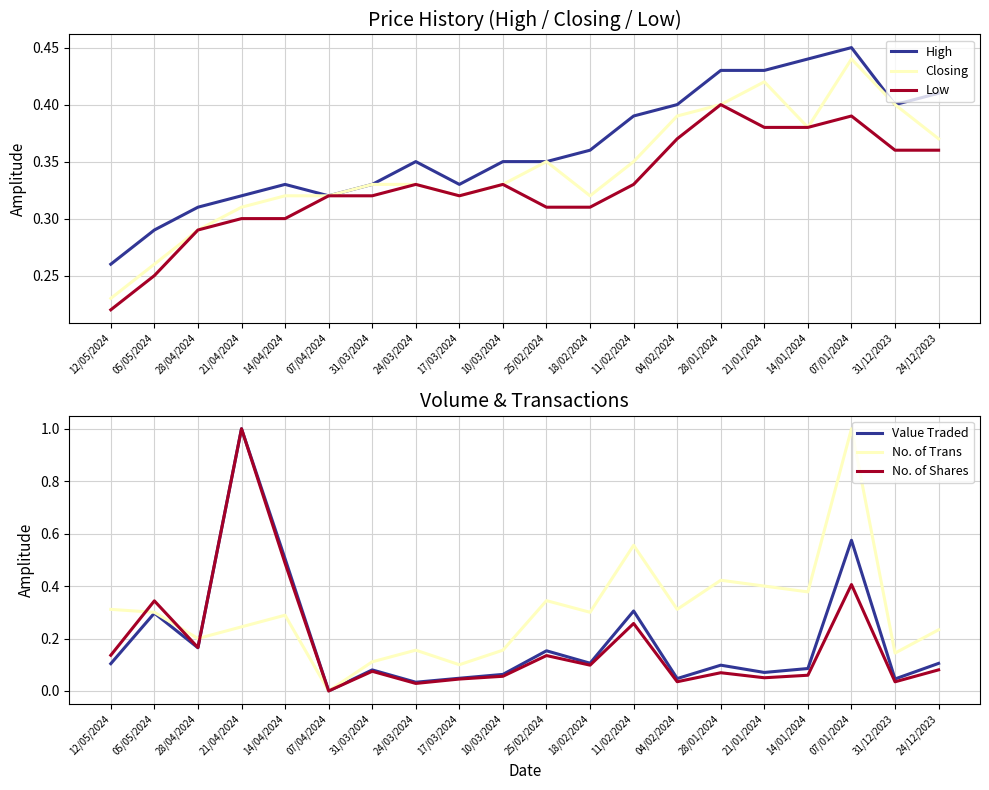

Which series has the widest spread of values?

Value Traded